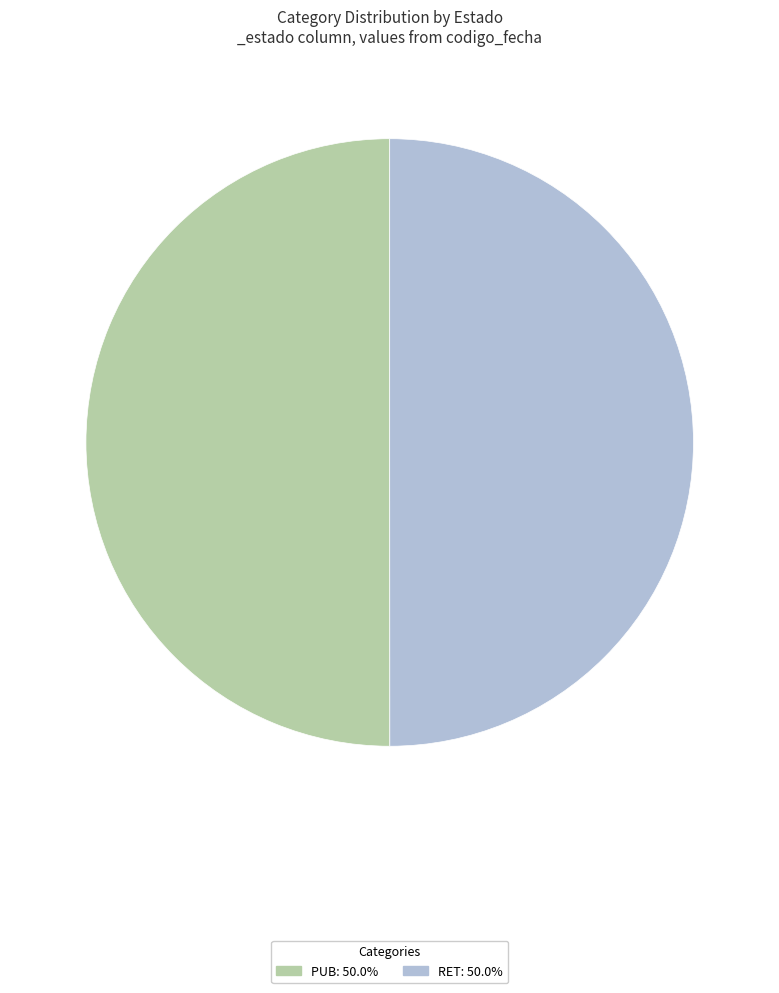

Combined, do RET and PUB account for over 50%?

Yes